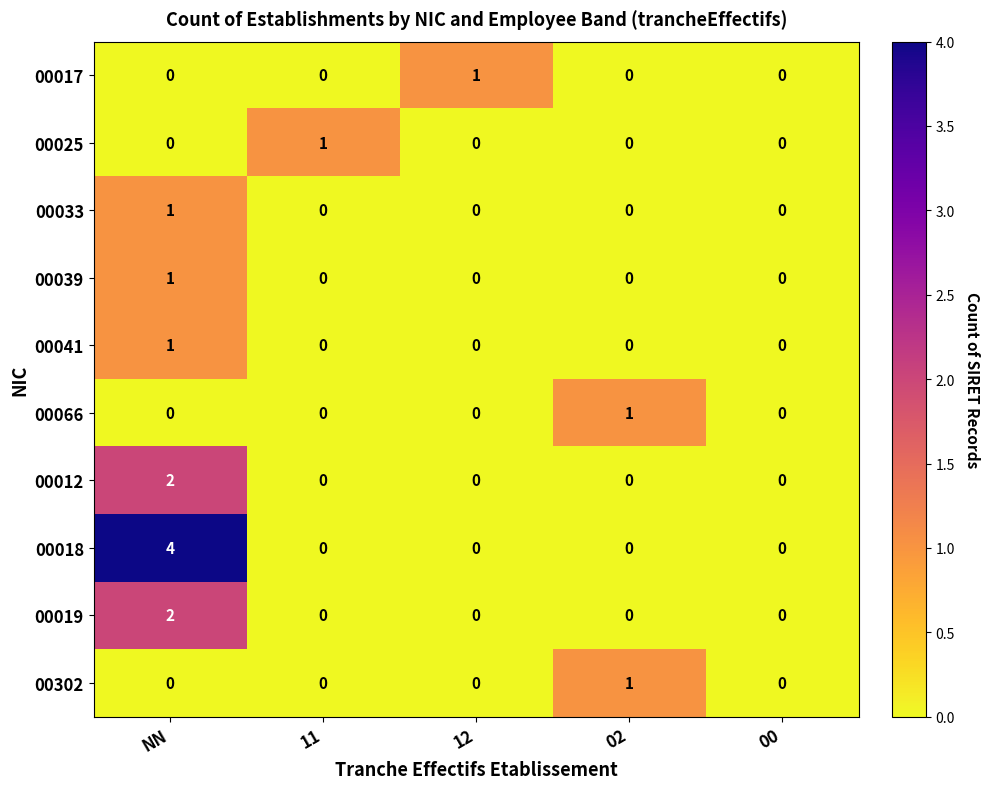

Count the 00019 values in the range 0 to 1.

4